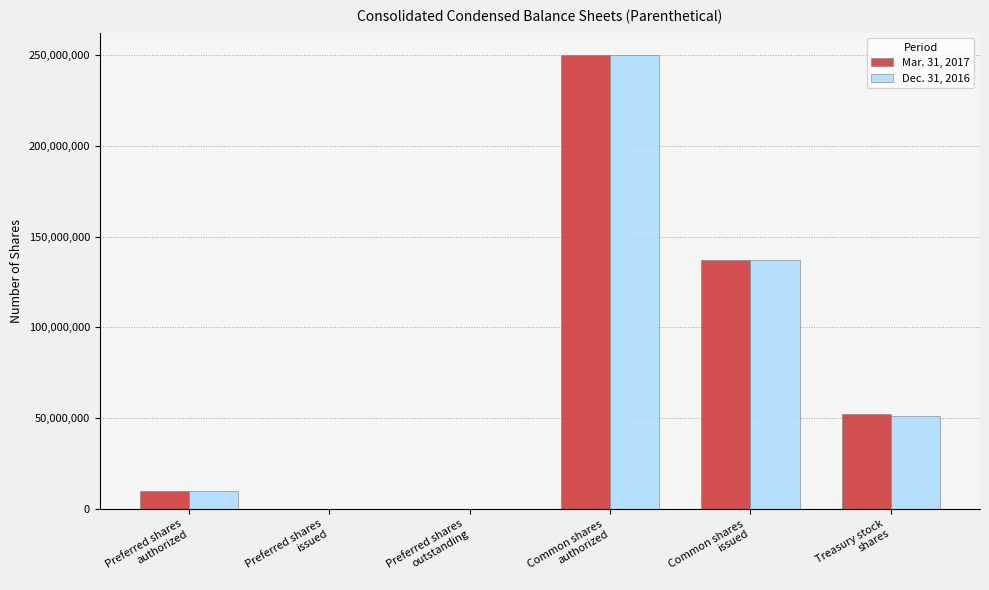

How many groups of bars are there?

6